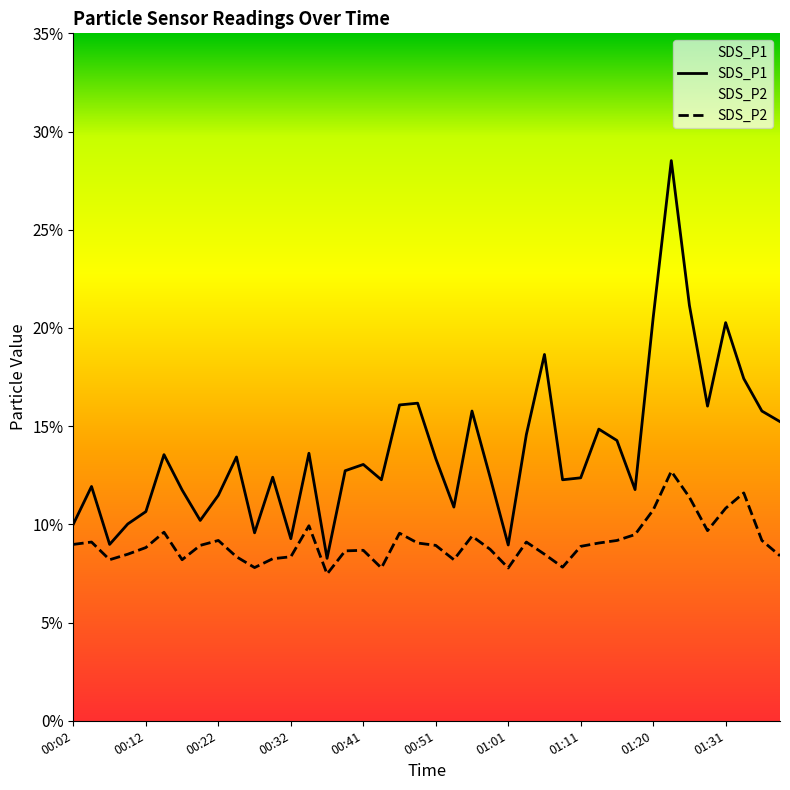

What is the sum of the SDS_P1 values at 01:08 and 01:11?

24.6